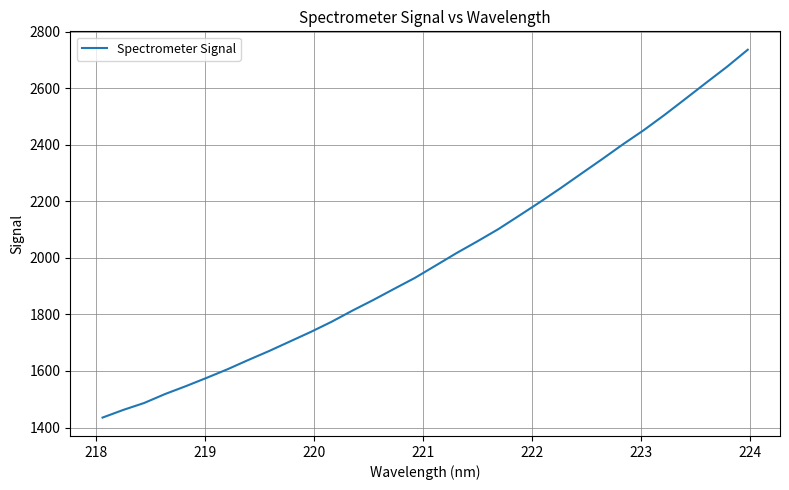

What is the smallest value displayed?

1435.2